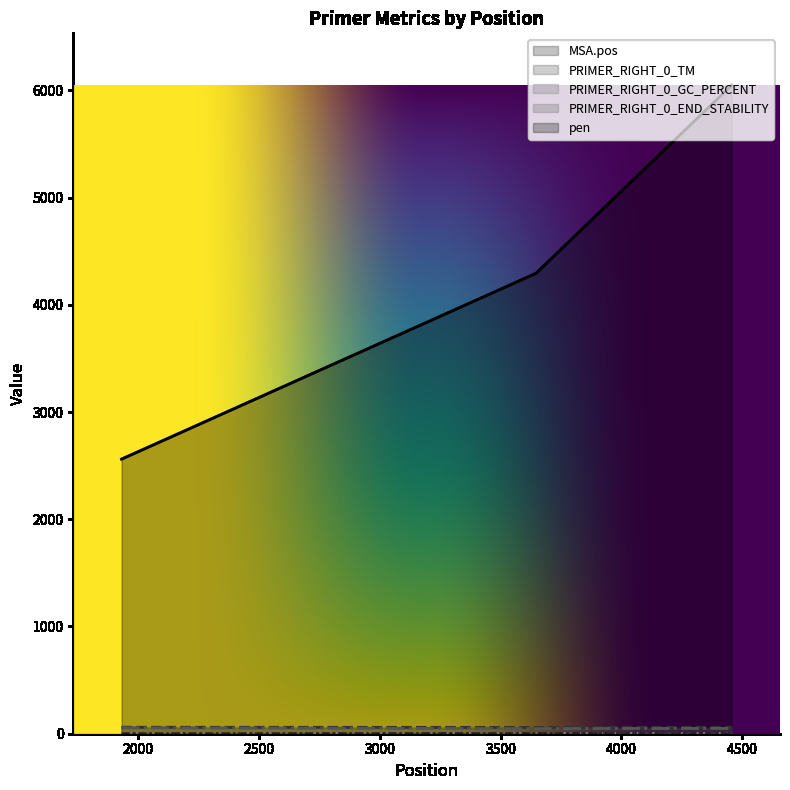

Where is pen nearest to the value 1?

4456